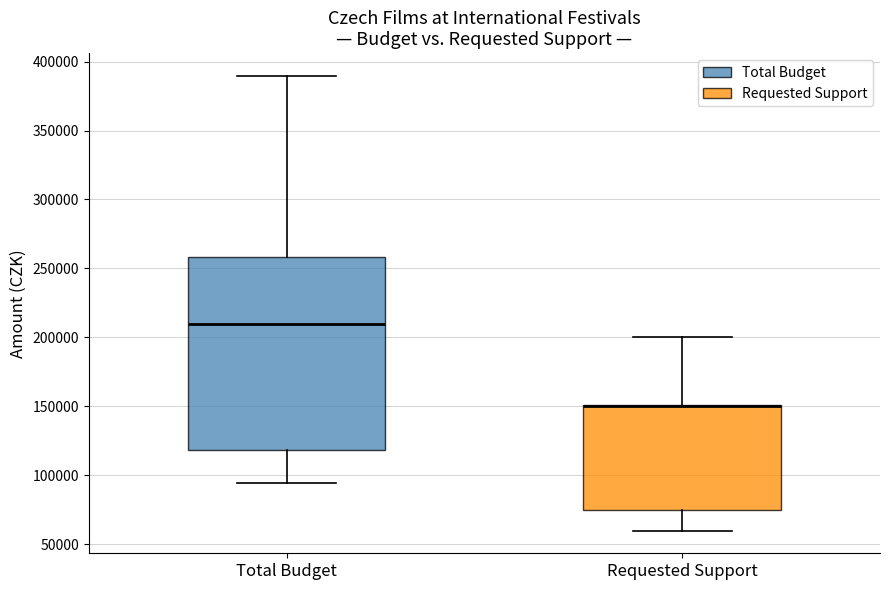

Where is the lower edge of the box for Total Budget on the y-axis? The values are not printed on the chart, so give them approximately, as read against the axis.

120000